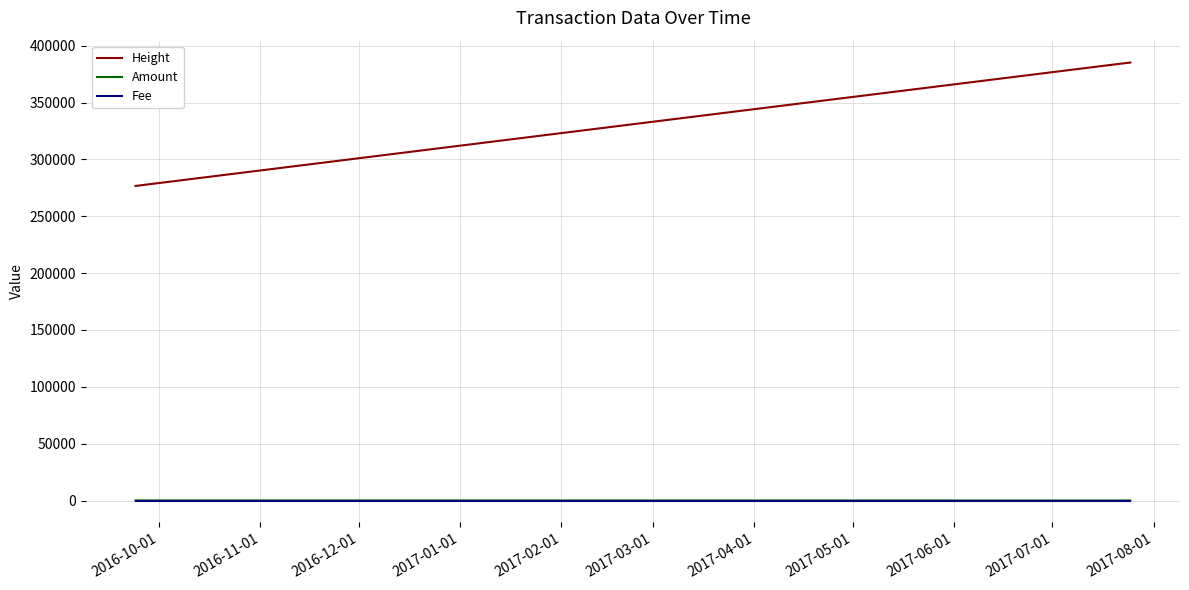

What is the difference between the maximum and minimum values in the Amount series?

19